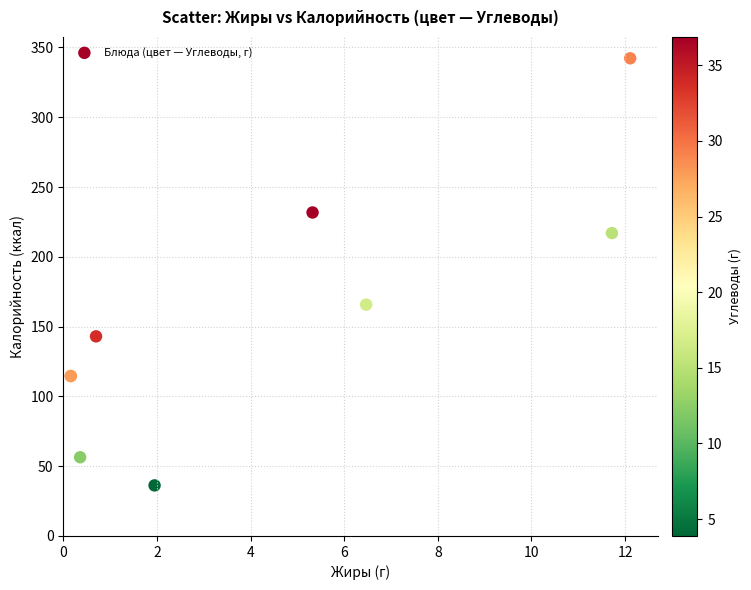

What Y value in the scatter plot is closest to 189?

165.8